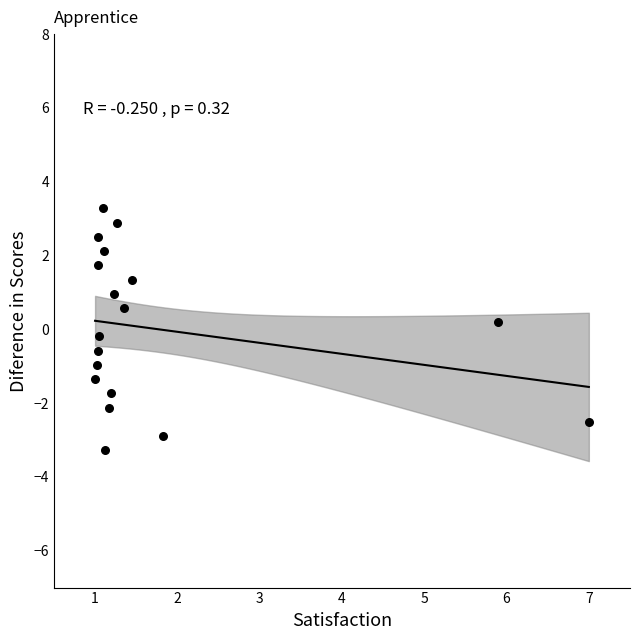

What is the range of Y values (max minus min)?

6.6